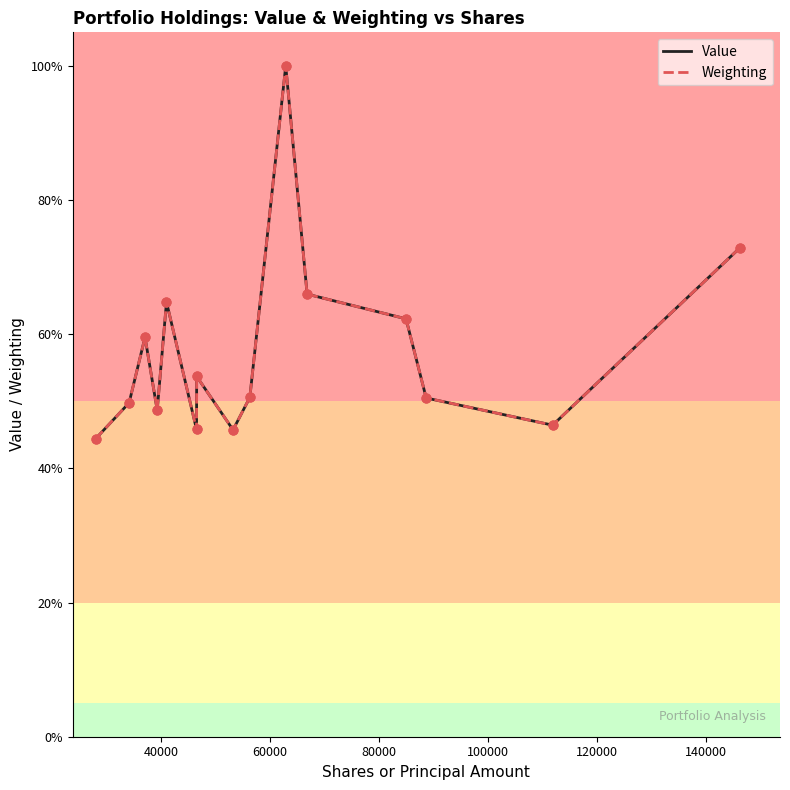

What is the minimum value for Weighting?

44.4